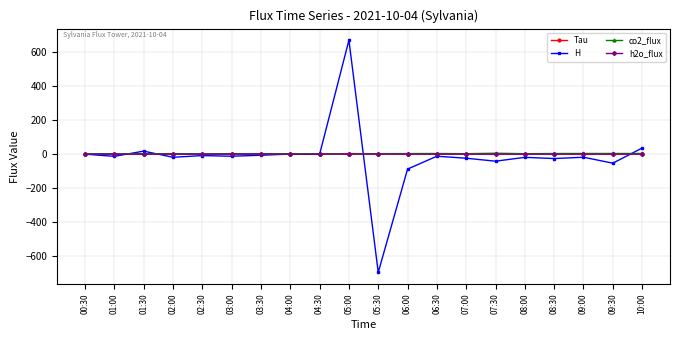

Between 01:00 and 05:30, which series saw the biggest shift?

H